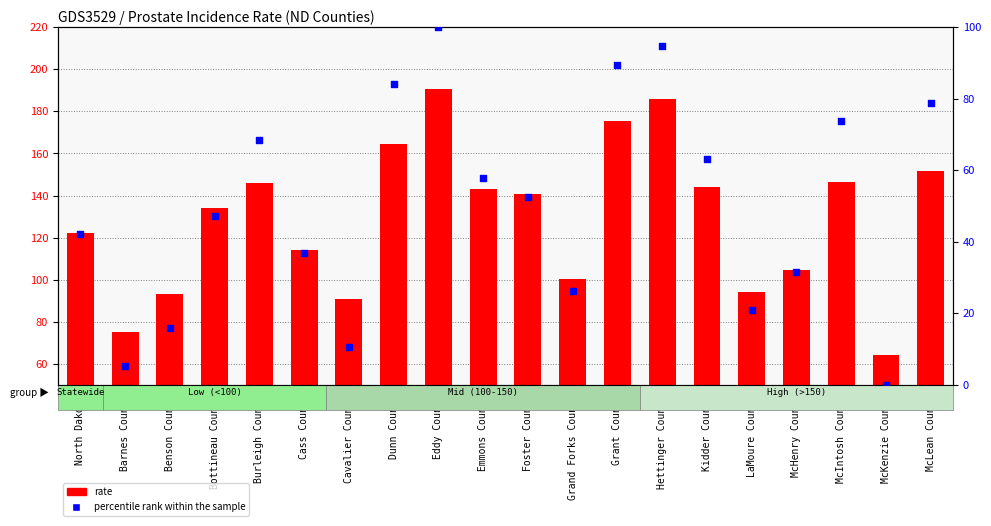

At how many categories does at least one series exceed 87?

18